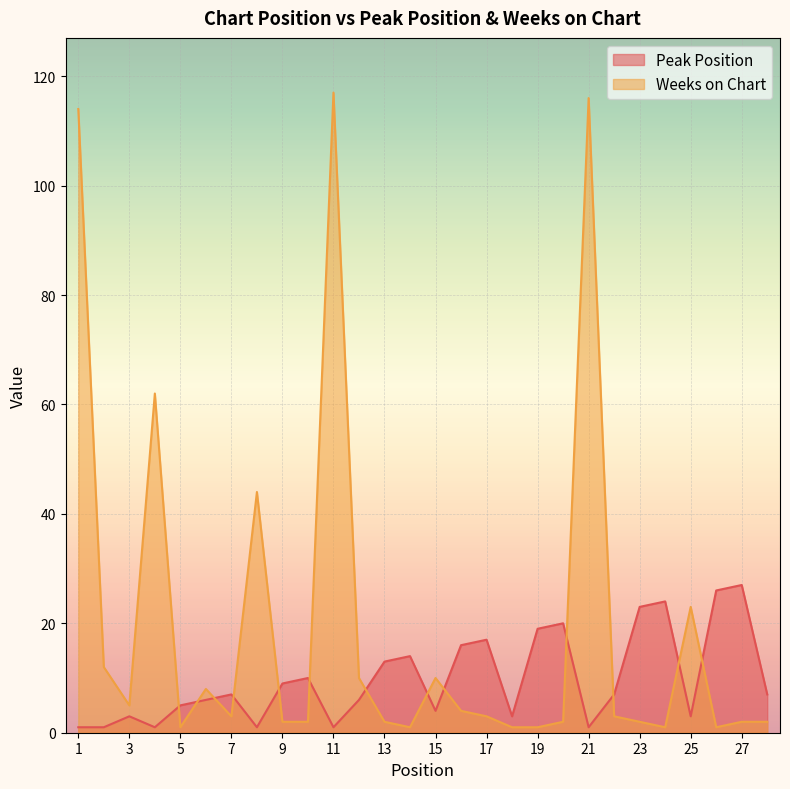

Reading left to right, transcribe all the data shown in this chart.

Peak Position: 1	1	3	1	5	6	7	1	9	10	1	6	13	14	4	16	17	3	19	20	1	7	23	24	3	26	27	7
Weeks on Chart: 114	12	5	62	1	8	3	44	2	2	117	10	2	1	10	4	3	1	1	2	116	3	2	1	23	1	2	2